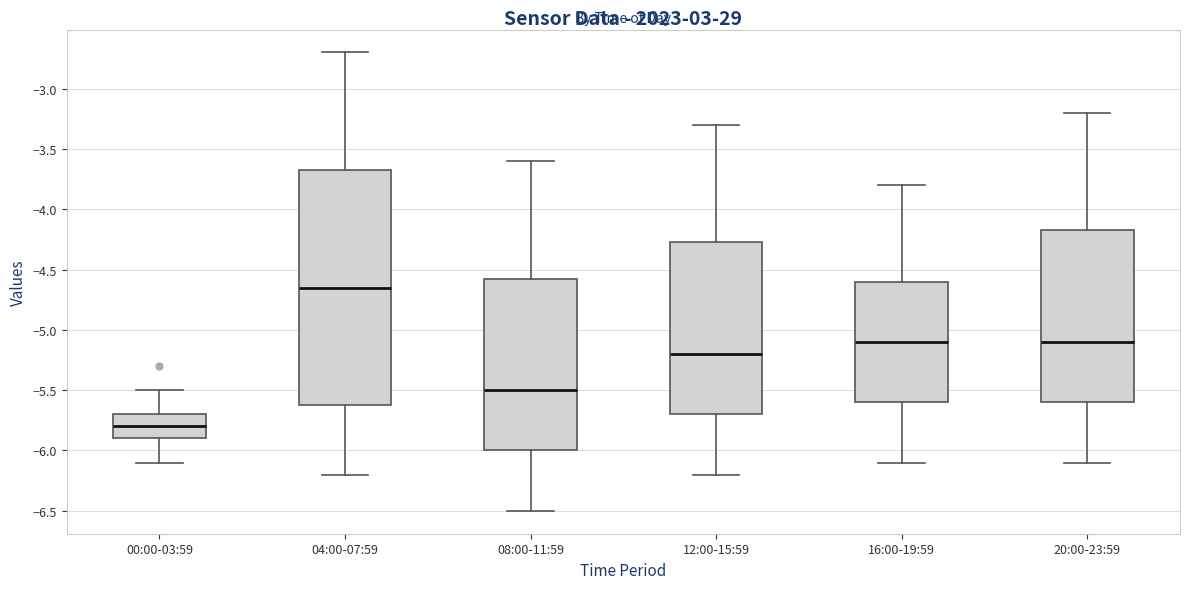

Reading left to right, transcribe this box plot: for each box, give where its median line is, the range the box spans, and where its two whiskers end, as read against the y-axis. The values are not printed on the chart, so give them approximately, as read against the axis.

00:00-03:59: median -5.80, box -5.90 to -5.70, whiskers -6.10 to -5.50
04:00-07:59: median -4.65, box -5.60 to -3.65, whiskers -6.20 to -2.70
08:00-11:59: median -5.50, box -6.00 to -4.55, whiskers -6.50 to -3.60
12:00-15:59: median -5.20, box -5.70 to -4.25, whiskers -6.20 to -3.30
16:00-19:59: median -5.10, box -5.60 to -4.60, whiskers -6.10 to -3.80
20:00-23:59: median -5.10, box -5.60 to -4.15, whiskers -6.10 to -3.20